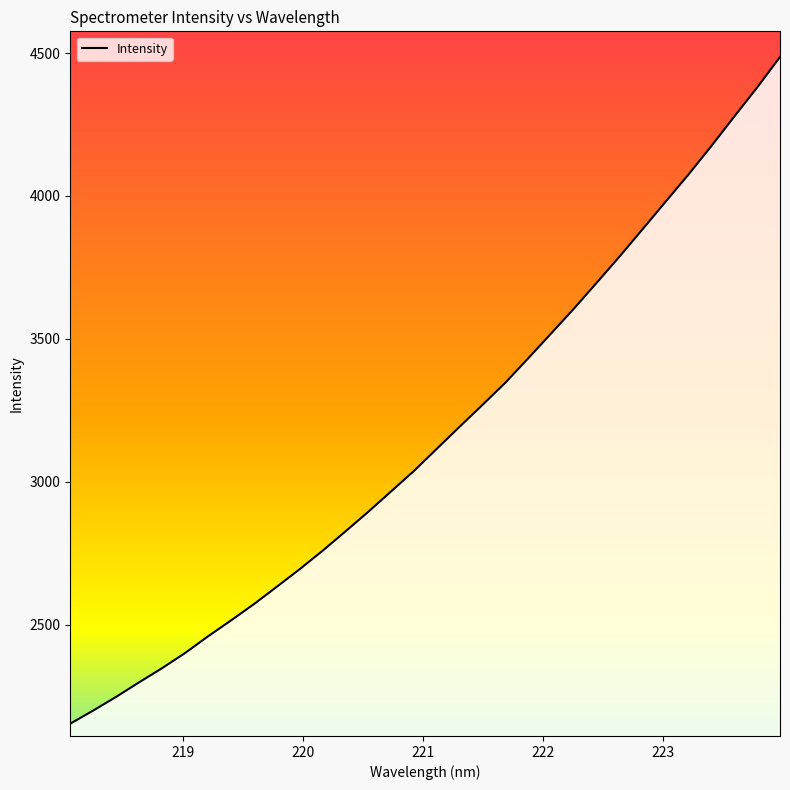

What is the difference between the maximum and minimum values?

2333.2